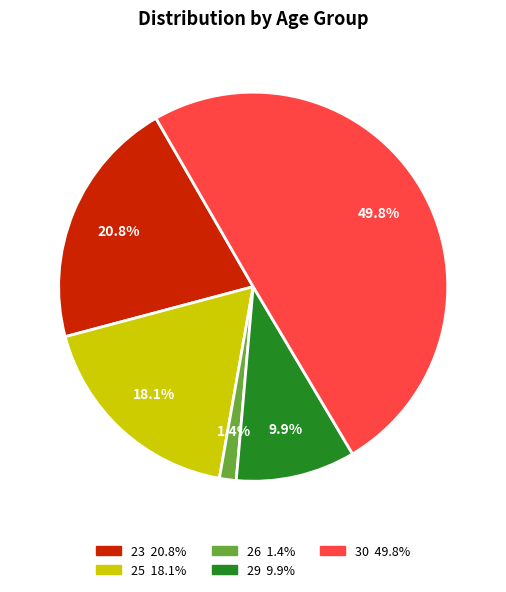

Is there any slice that represents more than half of the pie?

No